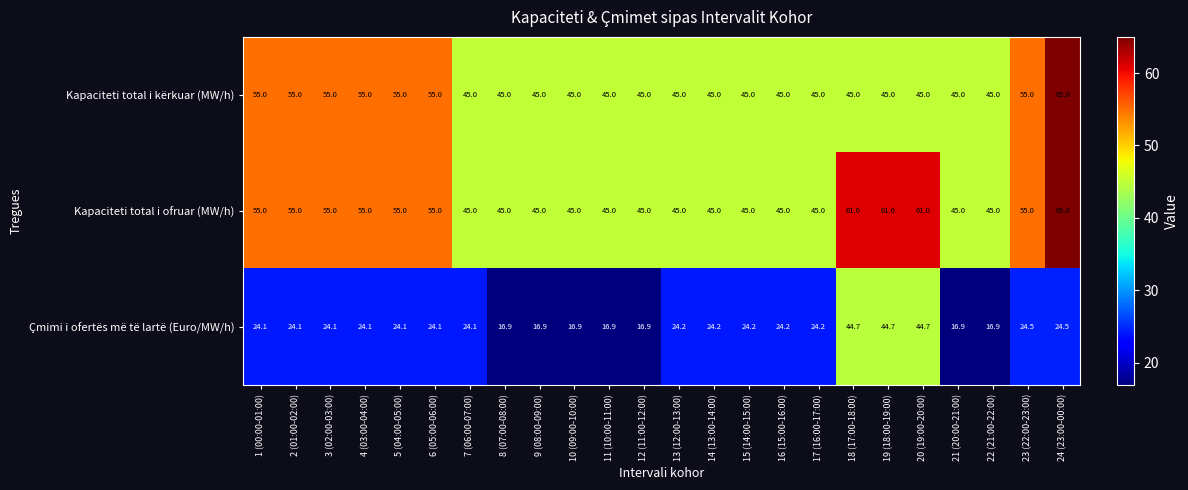

Between 20 (19:00-20:00) and 21 (20:00-21:00), which series saw the biggest shift?

Çmimi i ofertës më të lartë (Euro/MW/h)